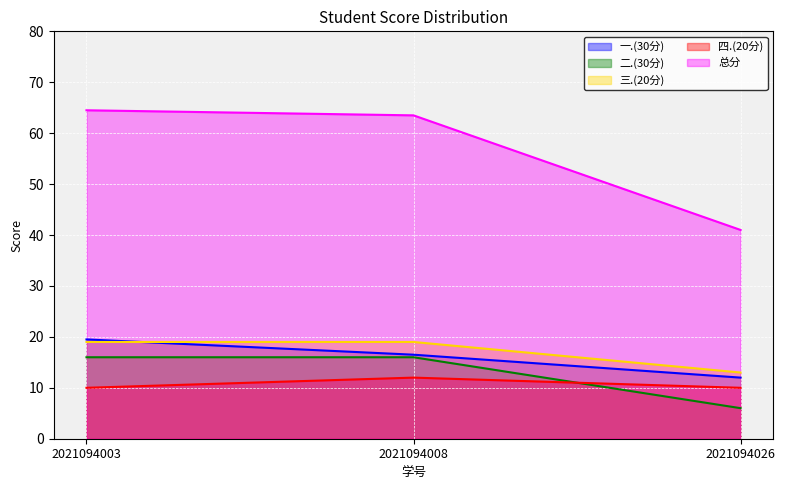

What is the difference between the 四.(20分) values at 2021094008 and 2021094003?

2.0